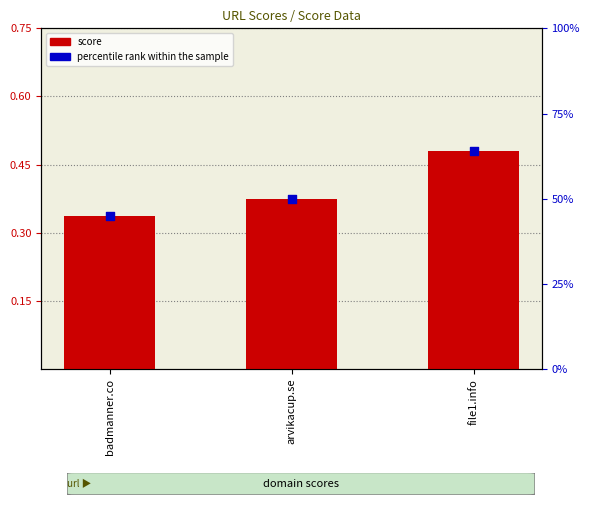

What is the change in value from arvikacup.se to file1.info?

+0.1